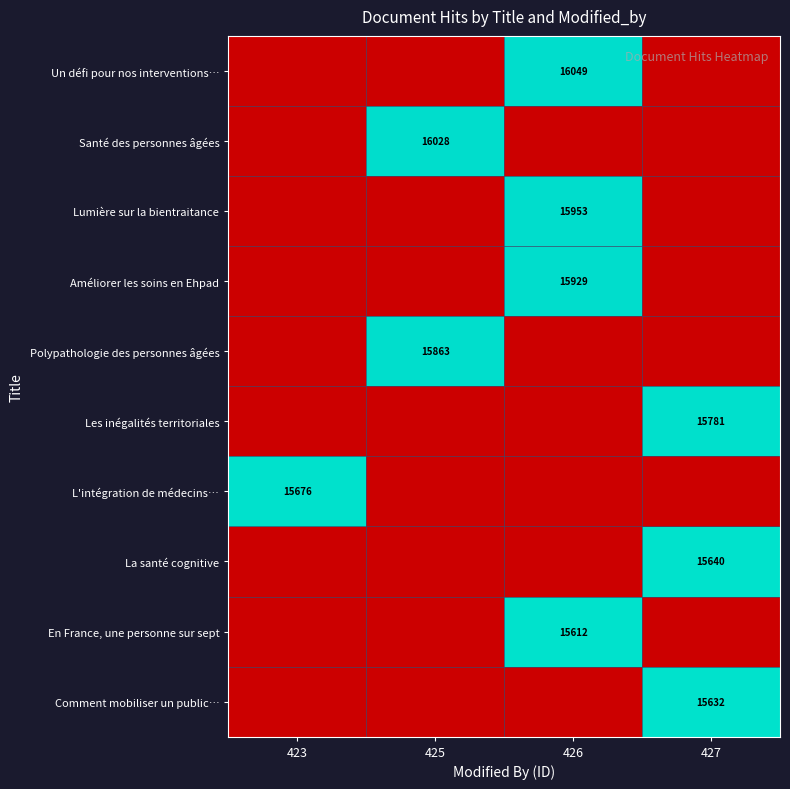

The value of En France, une personne sur sept at 426 is 22284. True or false?

False